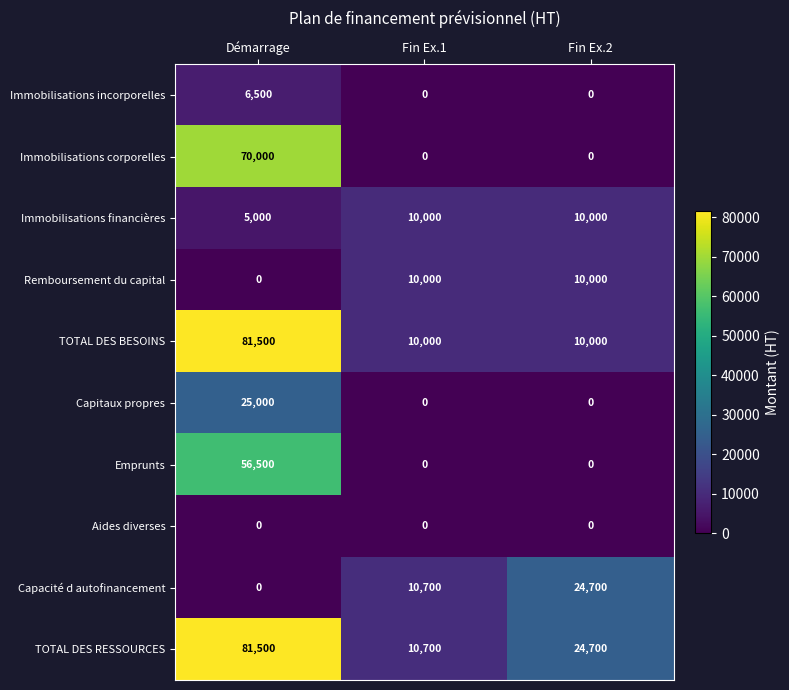

Count the number of data series in this chart.

10